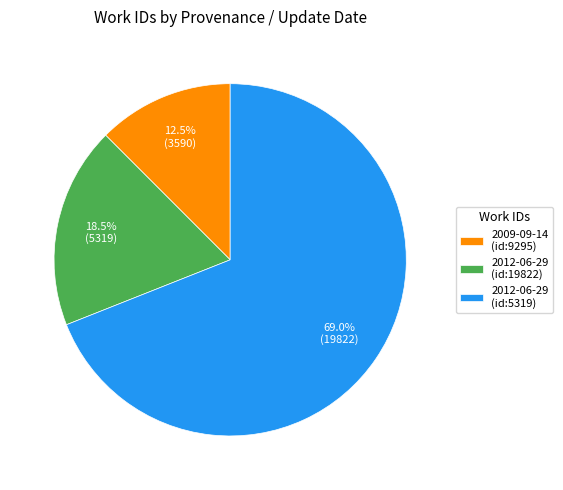

Is there a majority slice in this chart?

Yes